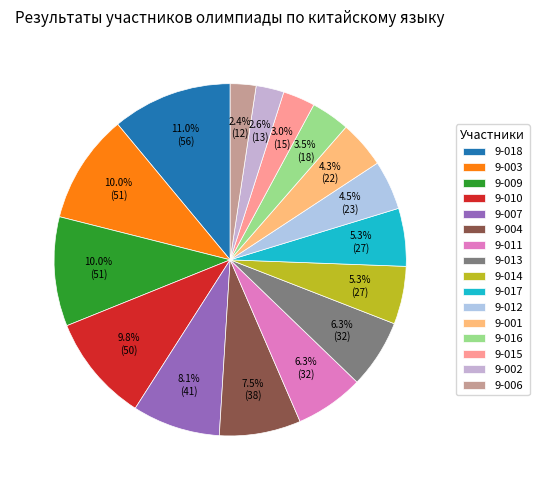

Rank the categories by value from highest to lowest.

9-018, 9-003, 9-009, 9-010, 9-007, 9-004, 9-011, 9-013, 9-014, 9-017, 9-012, 9-001, 9-016, 9-015, 9-002, 9-006